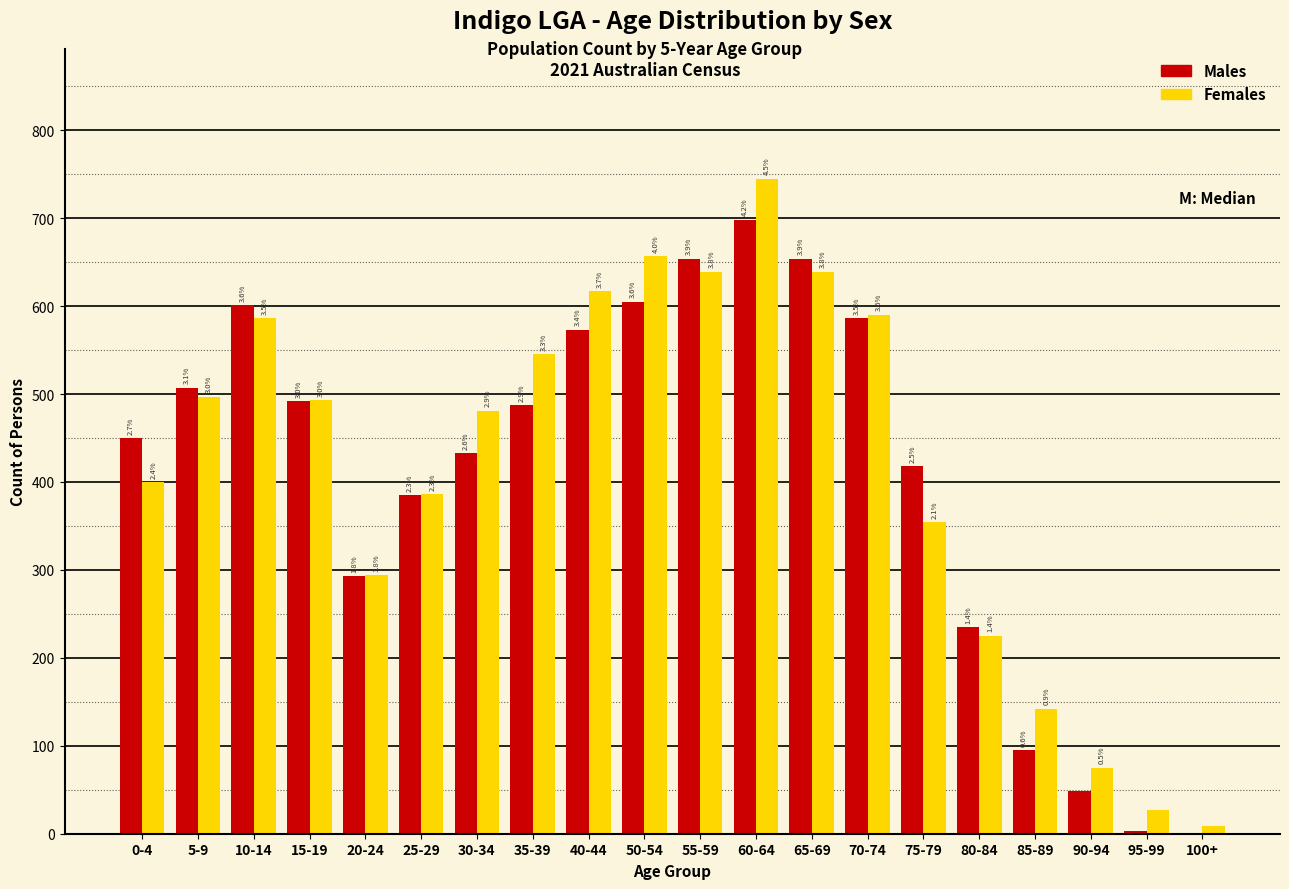

Are the bars horizontal?

No